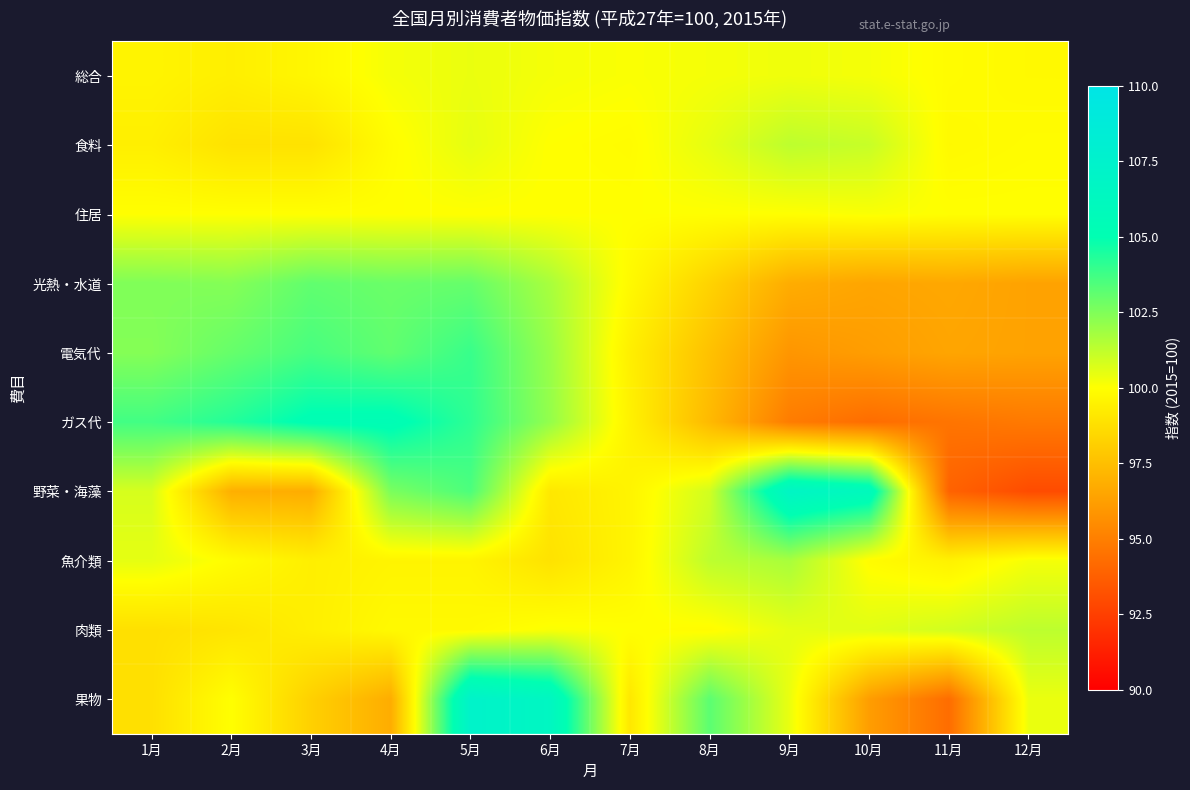

At which category is the sum across all series the highest?

5月